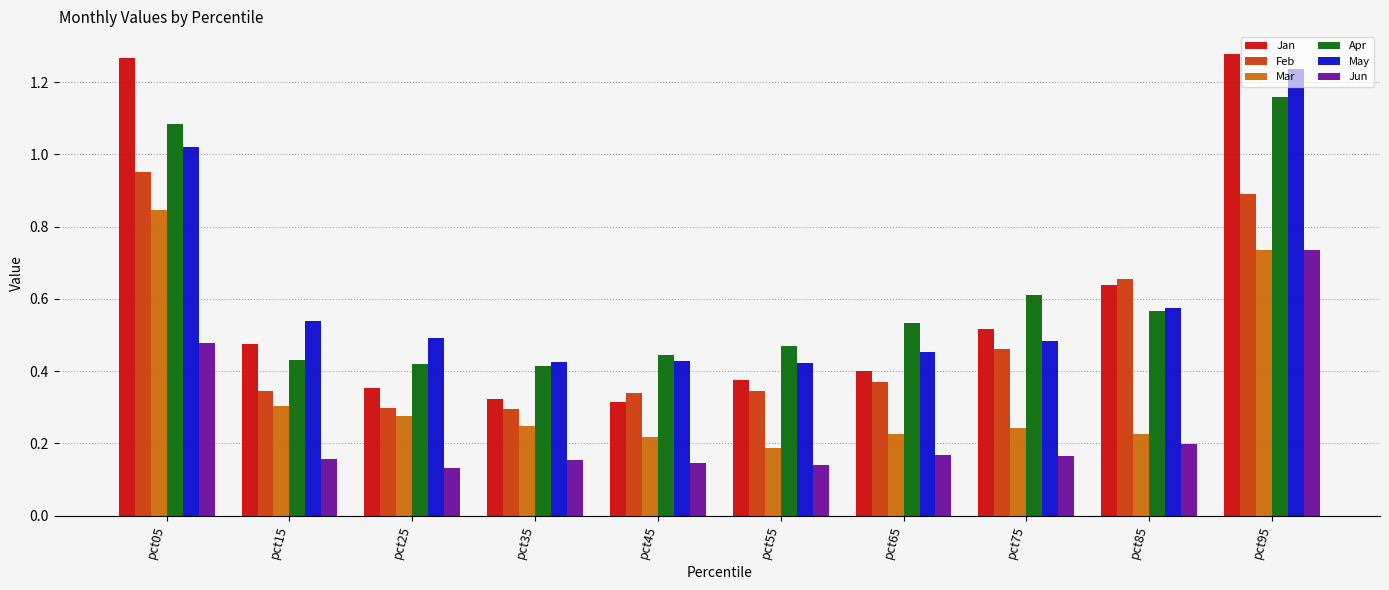

True or false: Apr has a value of 0.4 at pct15.

True